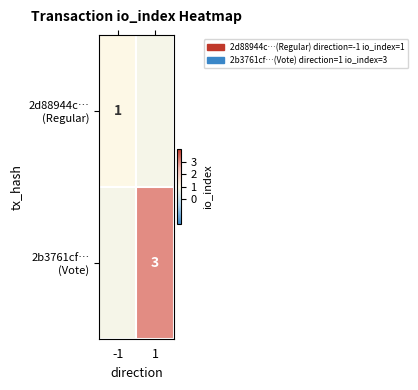

Rank the series by their average value, from lowest to highest.

2d88944c… (Regular), 2b3761cf… (Vote)